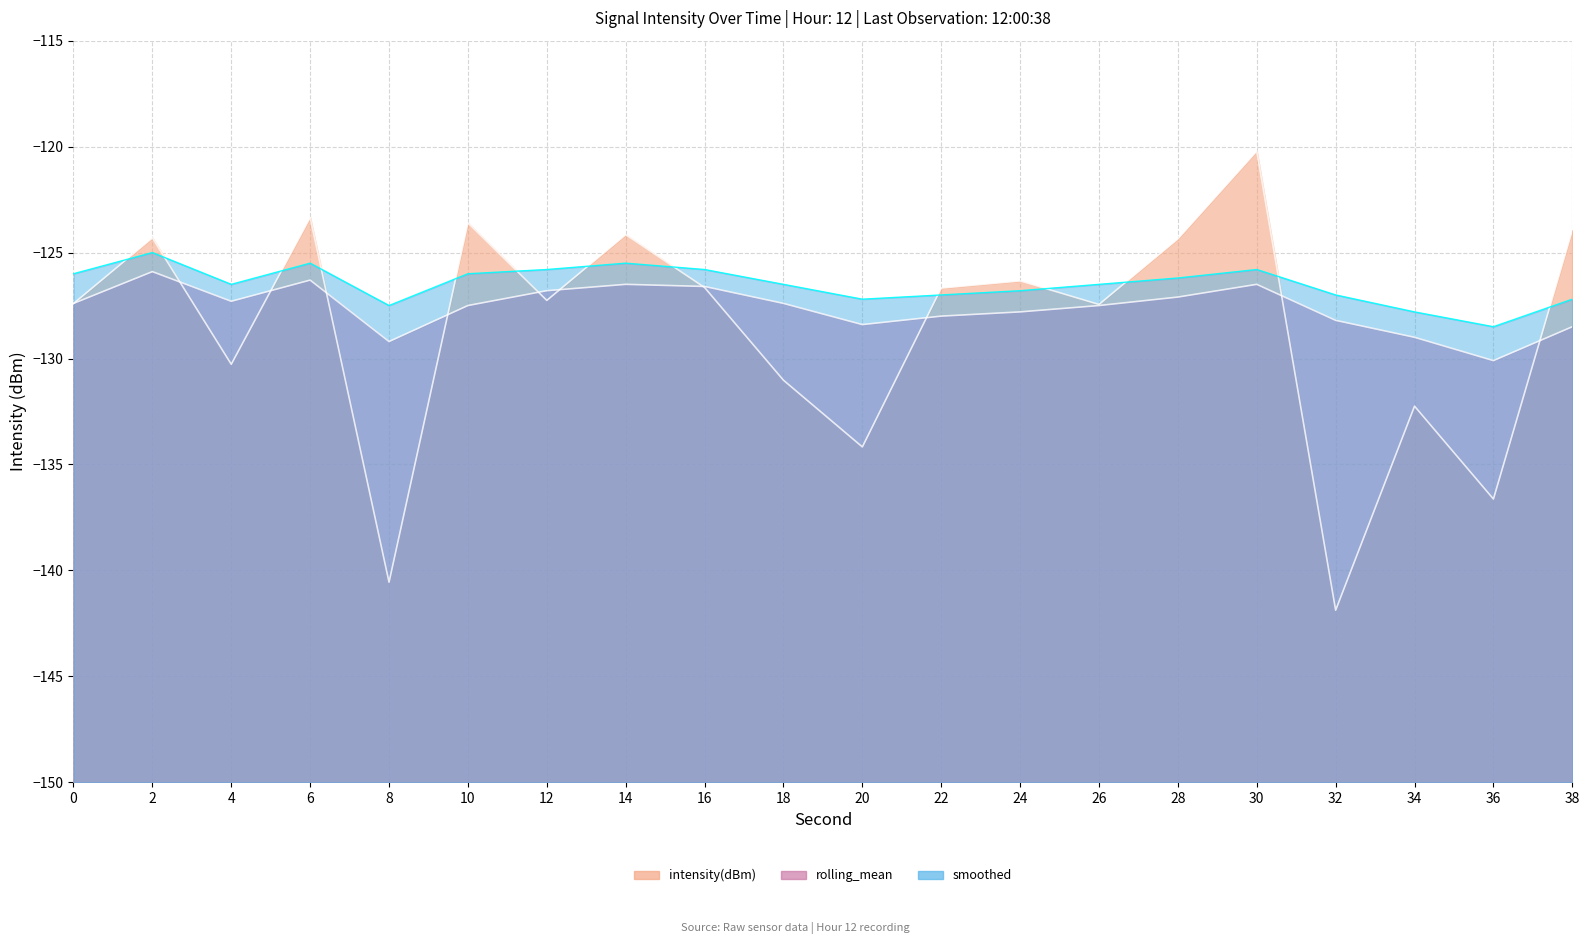

Rank the series by their maximum value, from lowest to highest.

rolling_mean, smoothed, intensity(dBm)